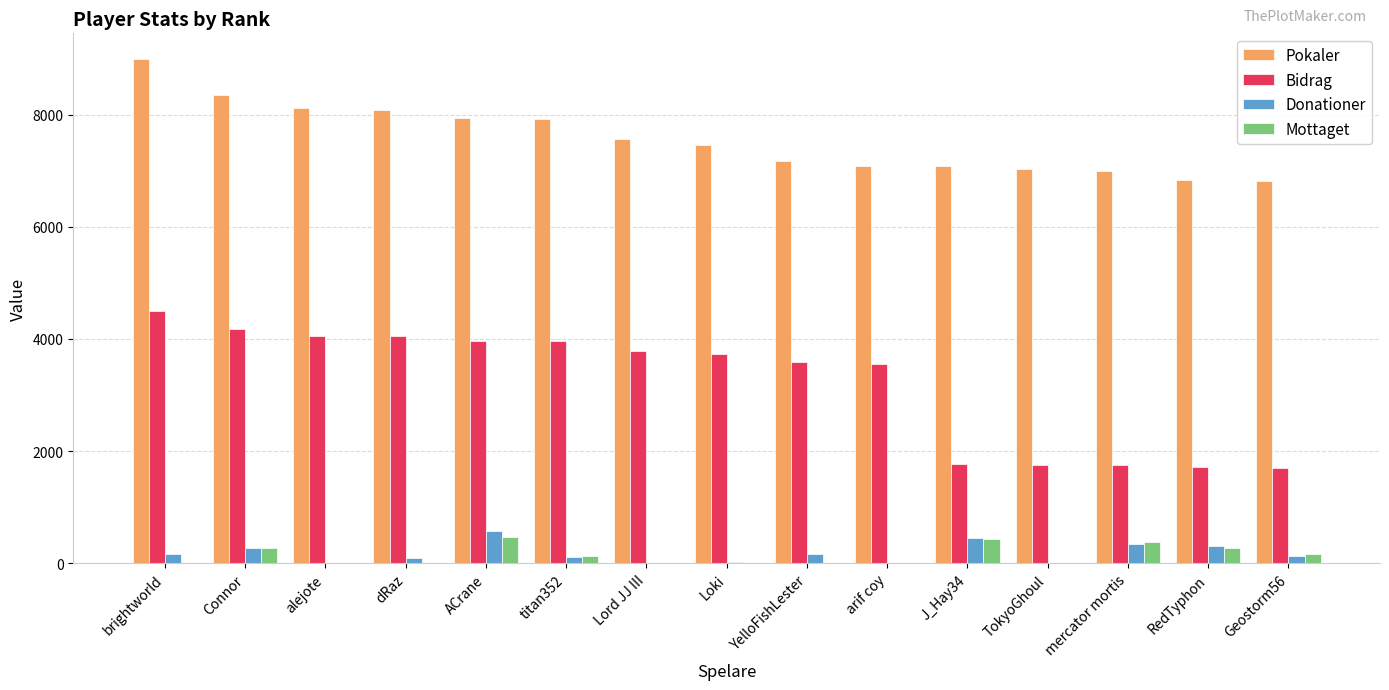

What is the sum of all Mottaget values?

2122